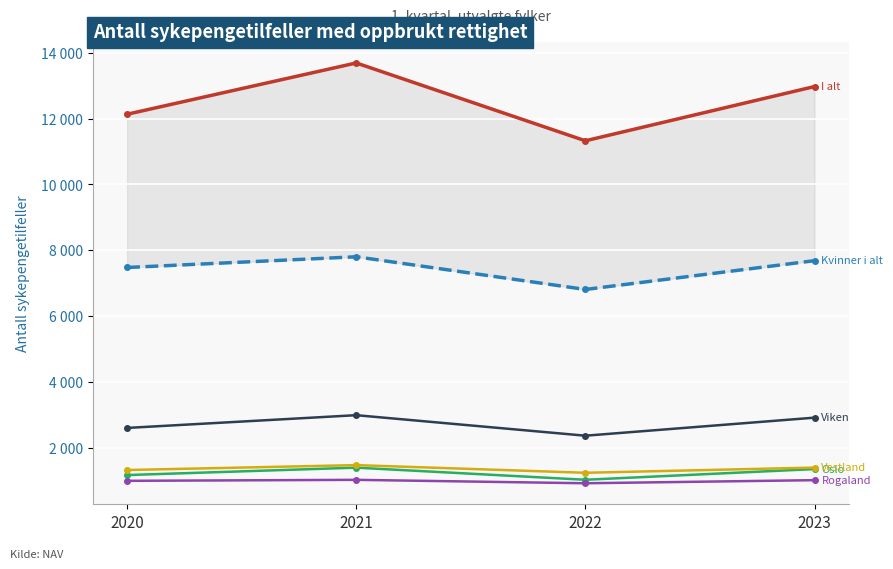

What is the value of the Rogaland point at the 2nd from the left?

1033